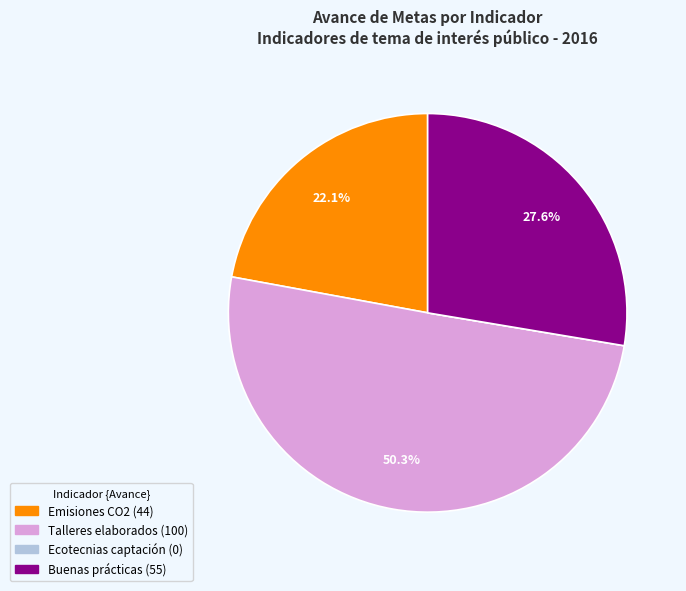

Does any single category account for the majority?

Yes